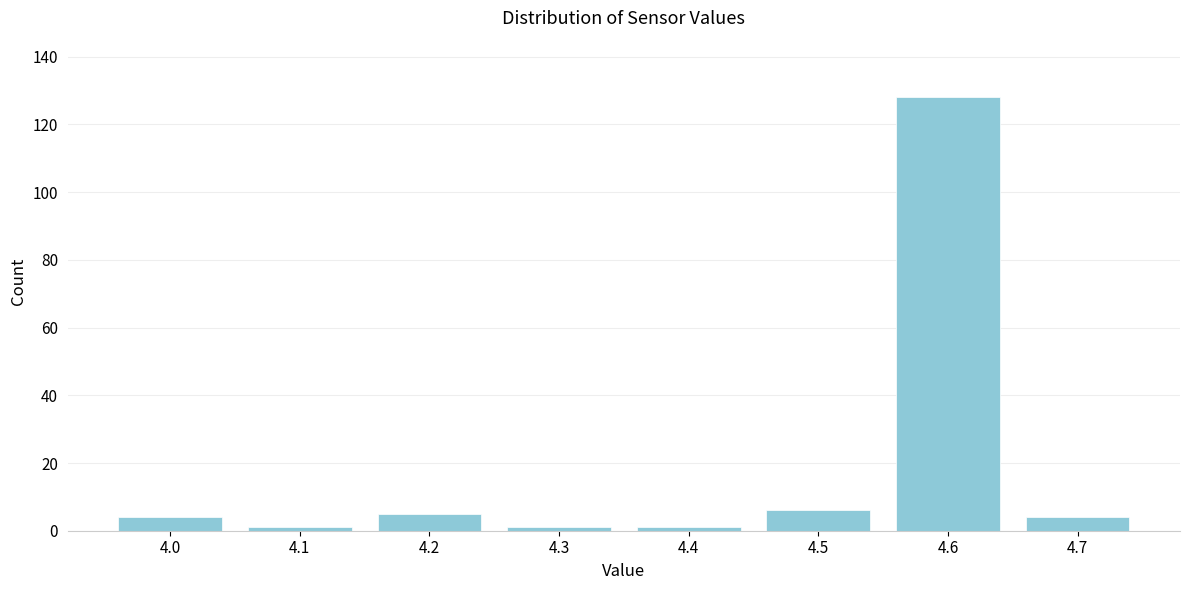

Reading left to right, extract all data points from this chart.

4.0=4	4.1=1	4.2=5	4.3=1	4.4=1	4.5=6	4.6=128	4.7=4